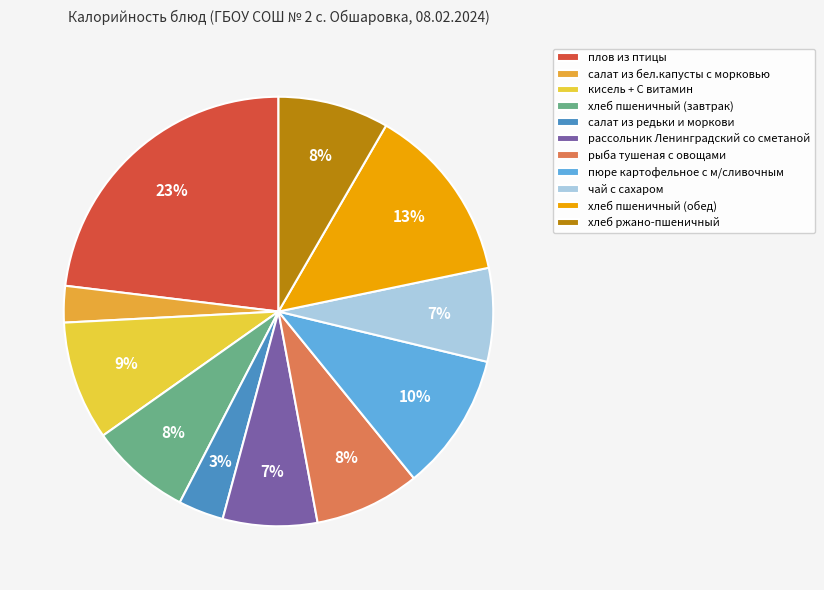

Count the number of slices in the pie.

11